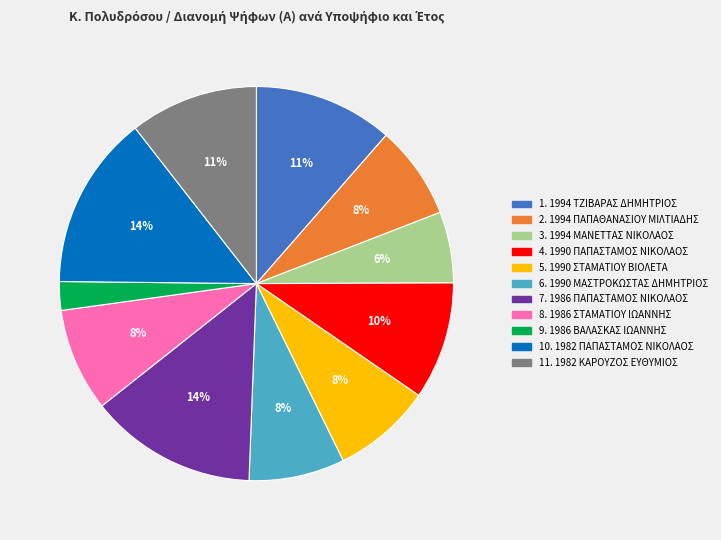

Is there a majority slice in this chart?

No